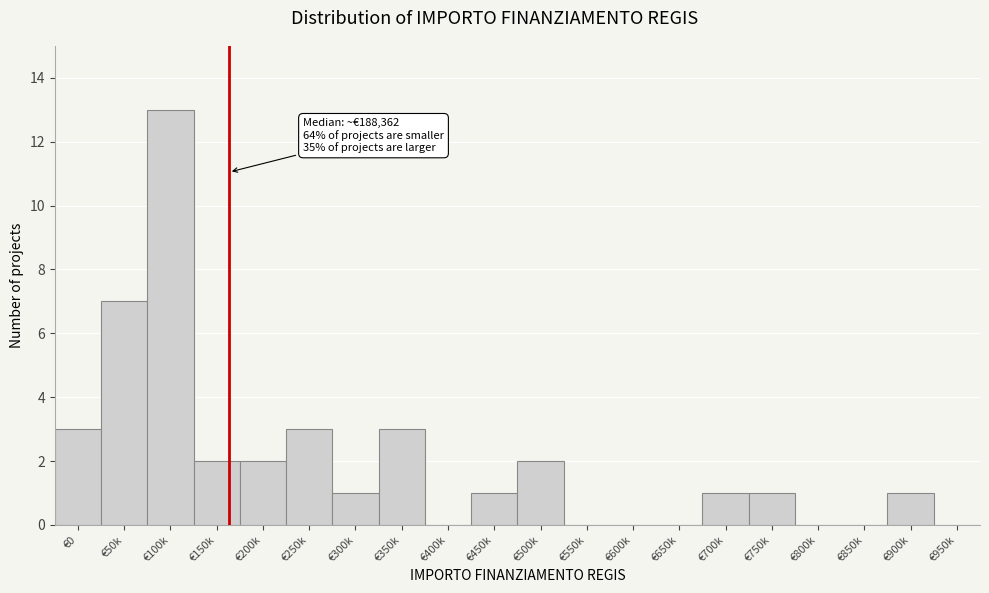

Reading left to right, transcribe all the data shown in this chart.

€0=3	€50k=7	€100k=13	€150k=2	€200k=2	€250k=3	€300k=1	€350k=3	€400k=0	€450k=1	€500k=2	€550k=0	€600k=0	€650k=0	€700k=1	€750k=1	€800k=0	€850k=0	€900k=1	€950k=0